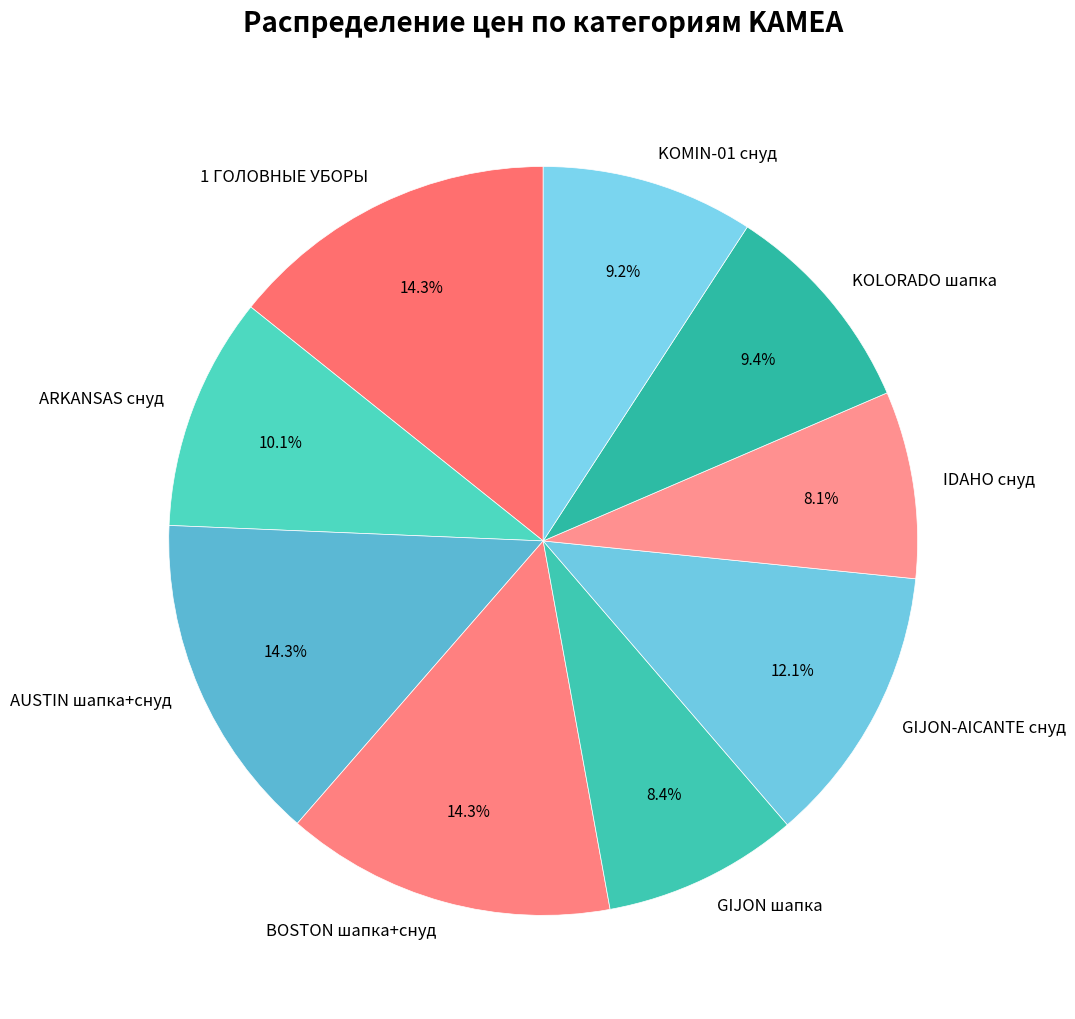

Is there a majority slice in this chart?

No